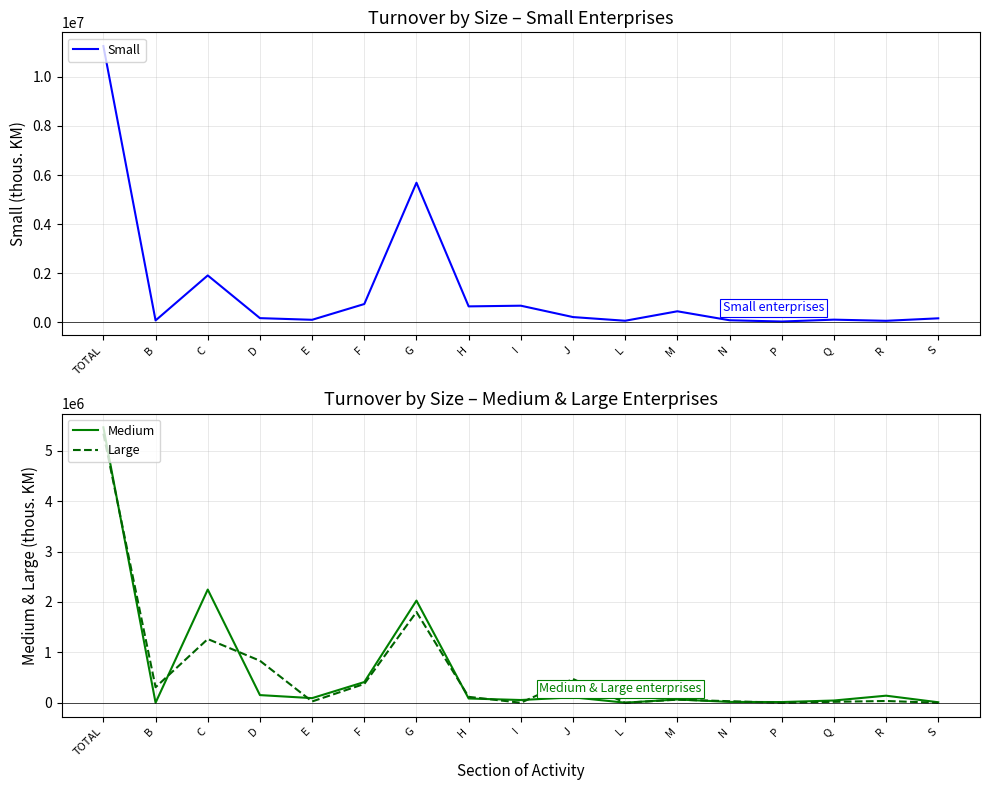

Does the chart have visible grid lines?

Yes